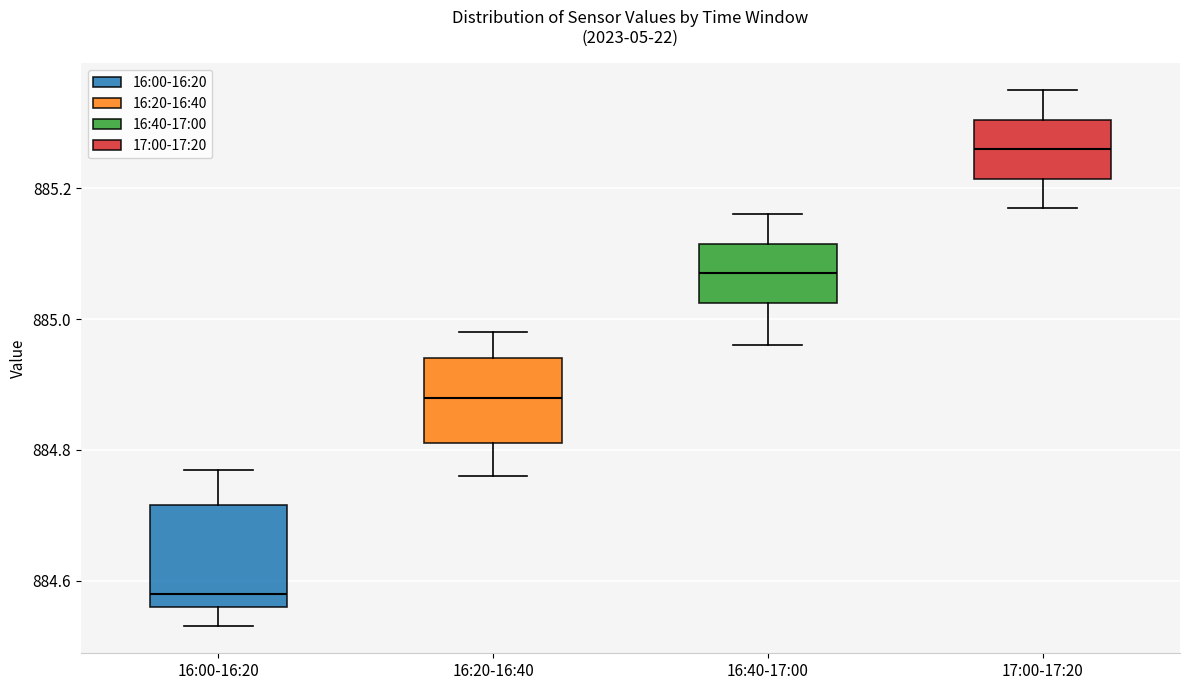

Where is the upper edge of the box for 16:00-16:20 on the y-axis? The values are not printed on the chart, so give them approximately, as read against the axis.

884.72